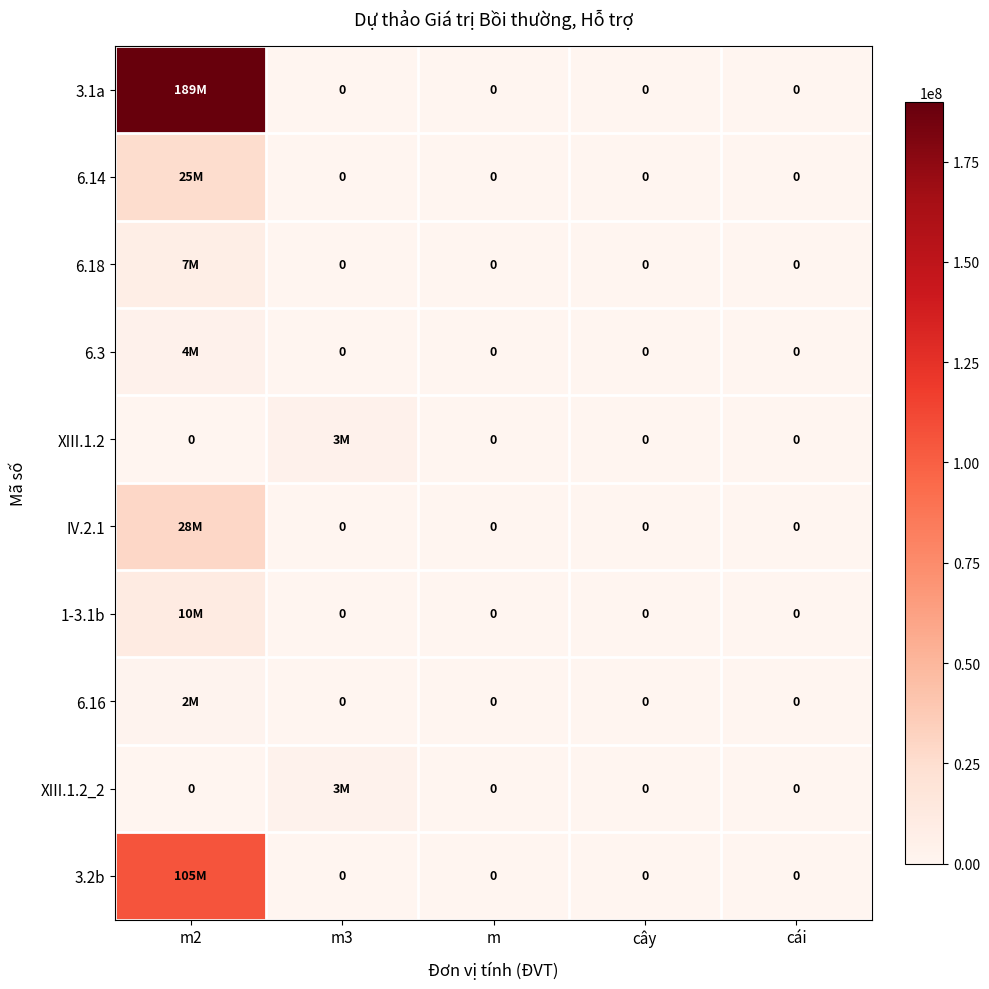

What is the sum of the XIII.1.2 values at cây and m3?

3974000